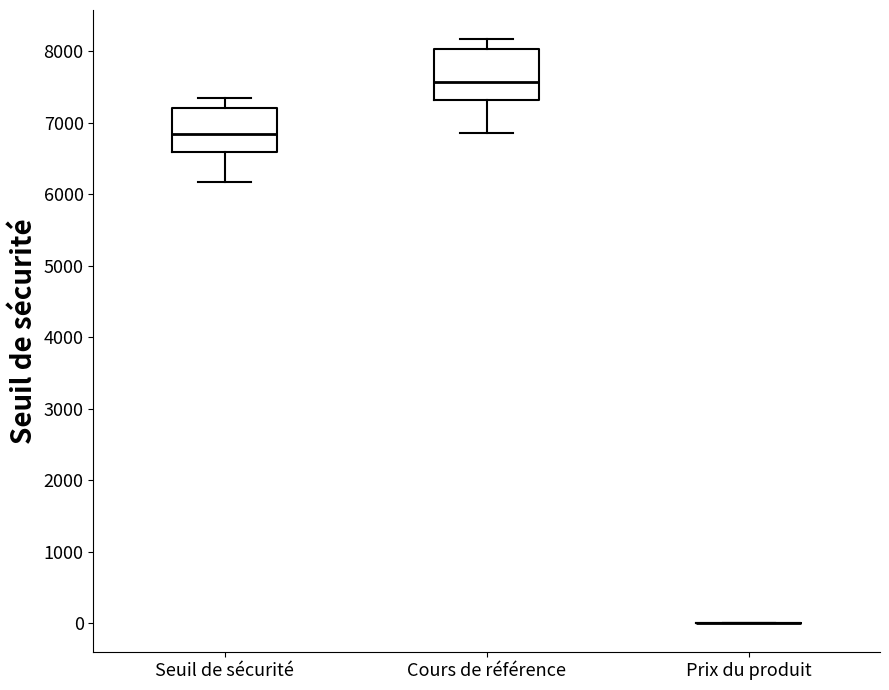

Reading left to right, transcribe this box plot: for each box, give where its median line is, the range the box spans, and where its two whiskers end, as read against the y-axis. The values are not printed on the chart, so give them approximately, as read against the axis.

Seuil de sécurité: median 6800, box 6600 to 7200, whiskers 6200 to 7400
Cours de référence: median 7600, box 7300 to 8000, whiskers 6900 to 8200
Prix du produit: box collapsed to a line at 0, whiskers 0 to 0